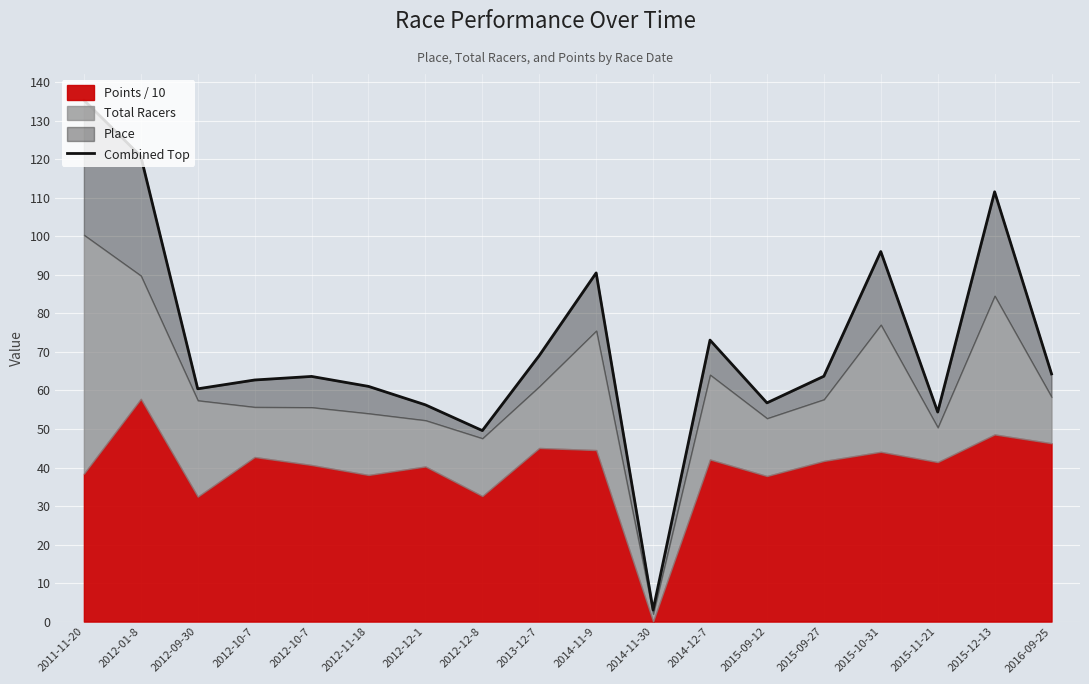

Where is the data nearest to the value 69?

2013-12-7